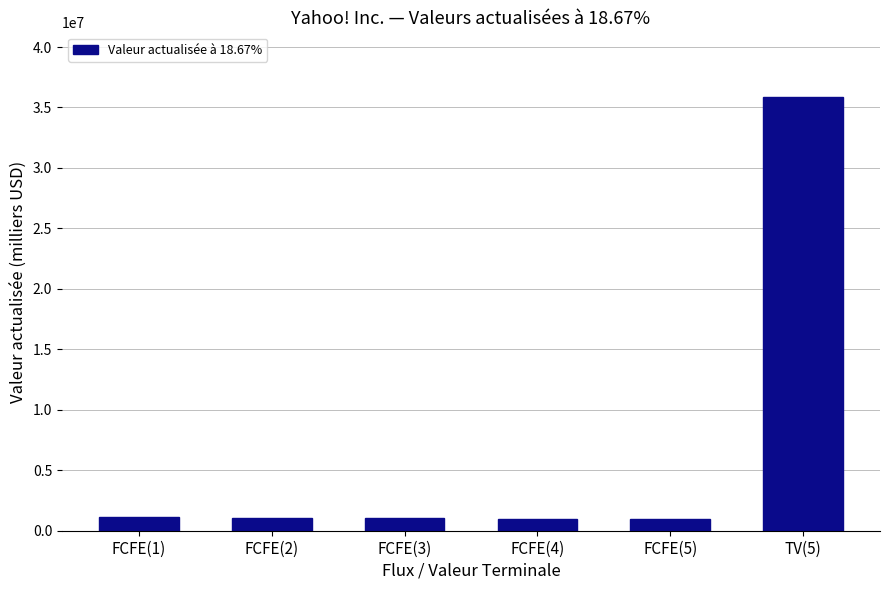

What is the ratio of the value at FCFE(5) to the value at FCFE(2)?

0.9